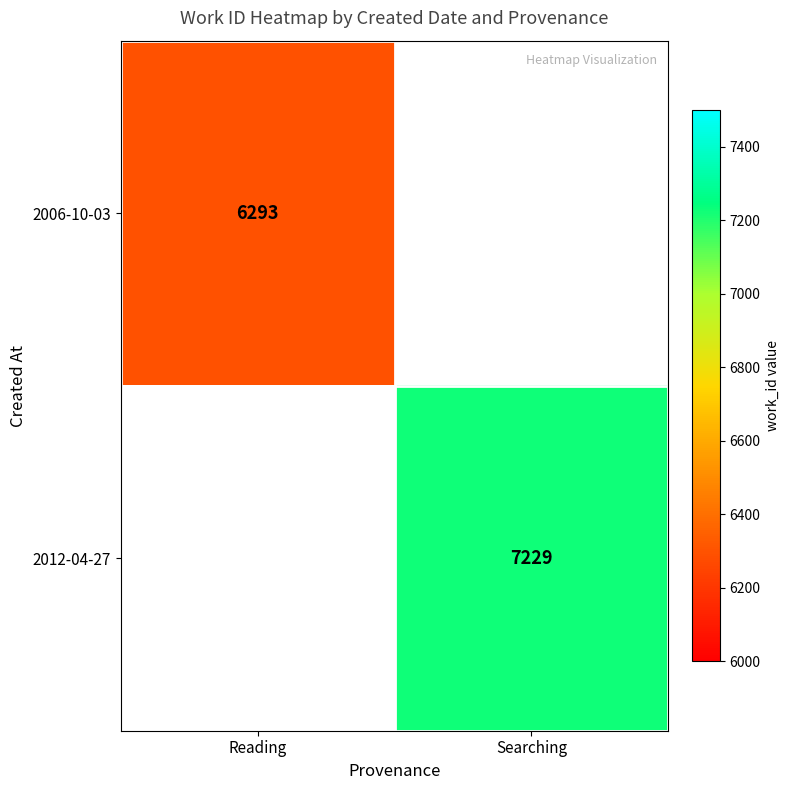

The value of 2012-04-27 at Searching is 7229. True or false?

True